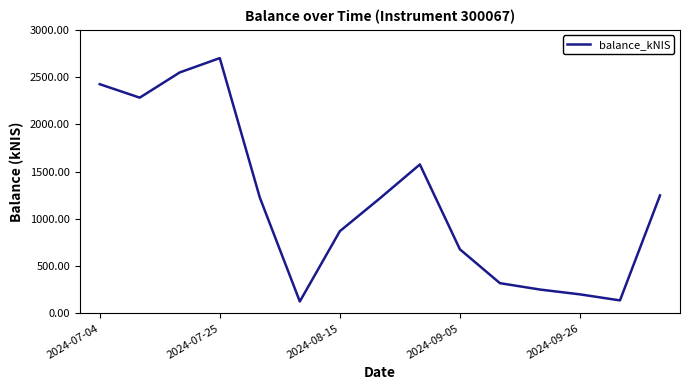

What is the greatest value displayed?

2700.1